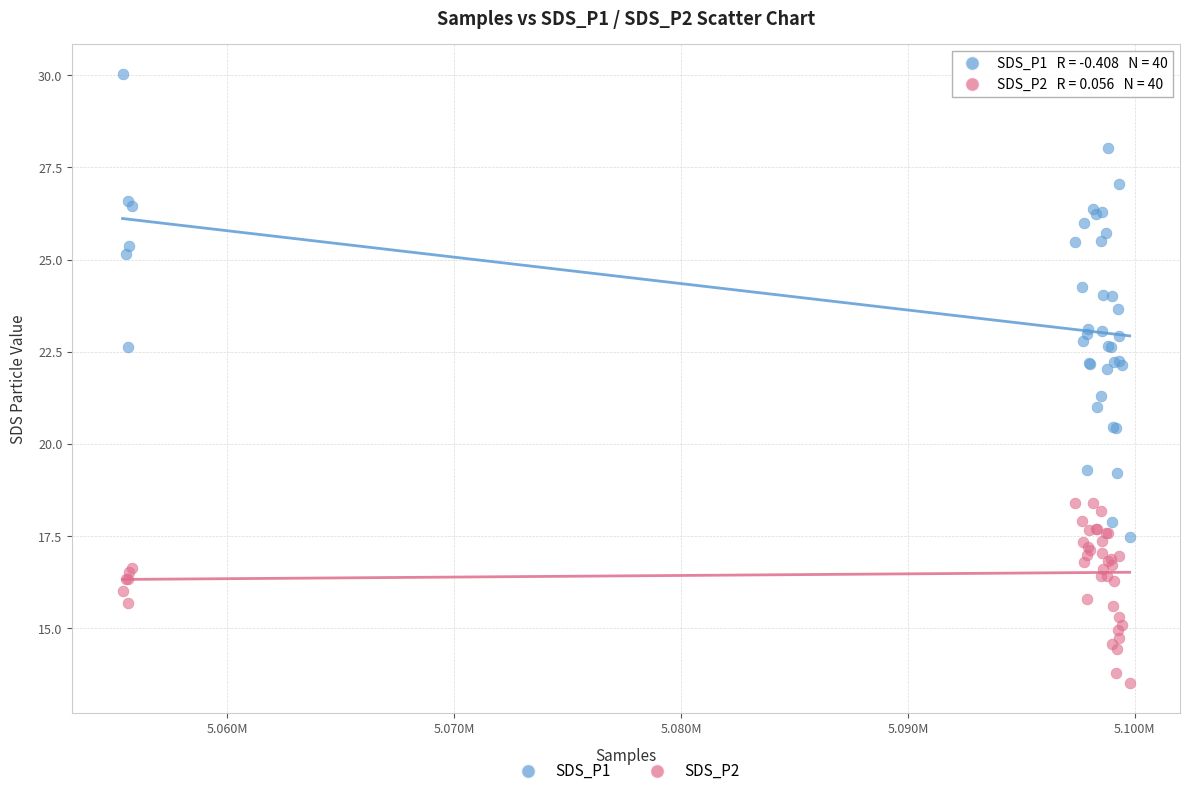

Which series reaches the minimum Y coordinate?

SDS_P2